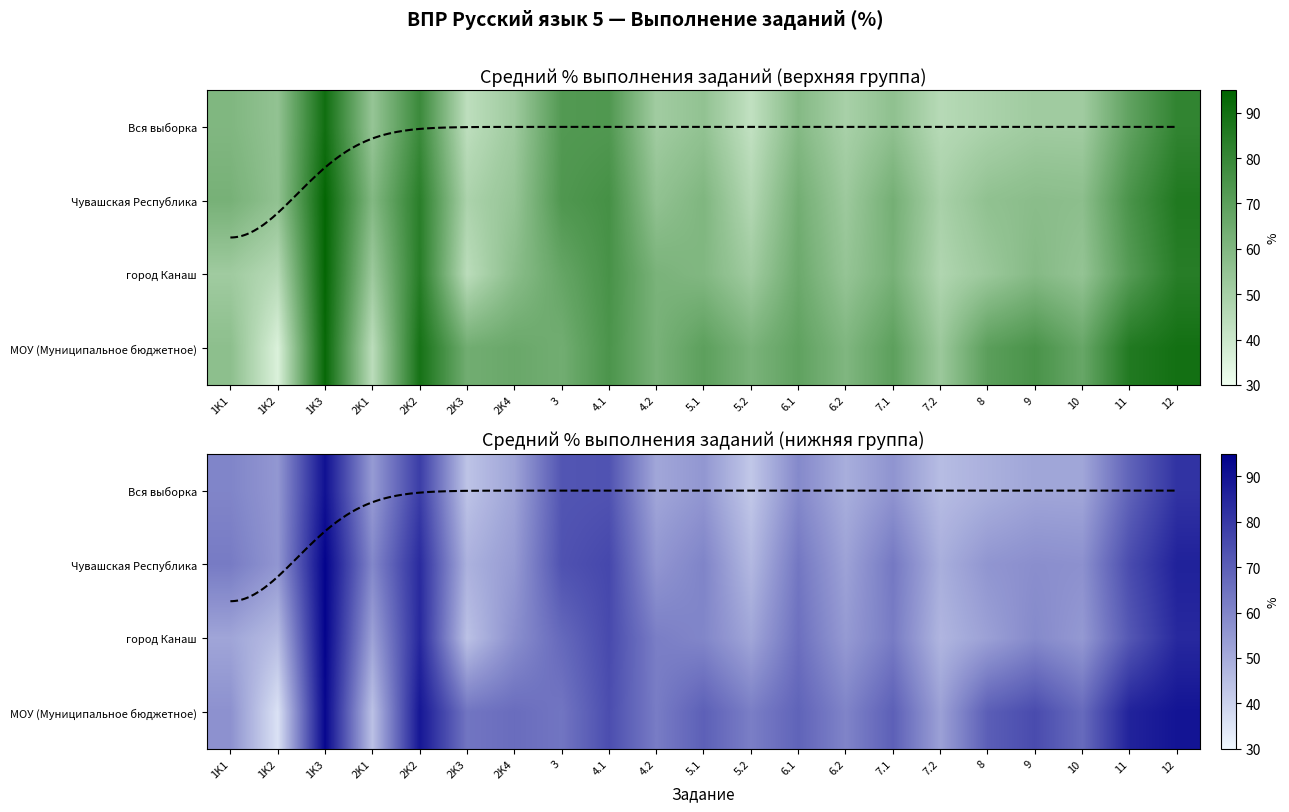

What is the highest value of the Вся выборка series?

90.3